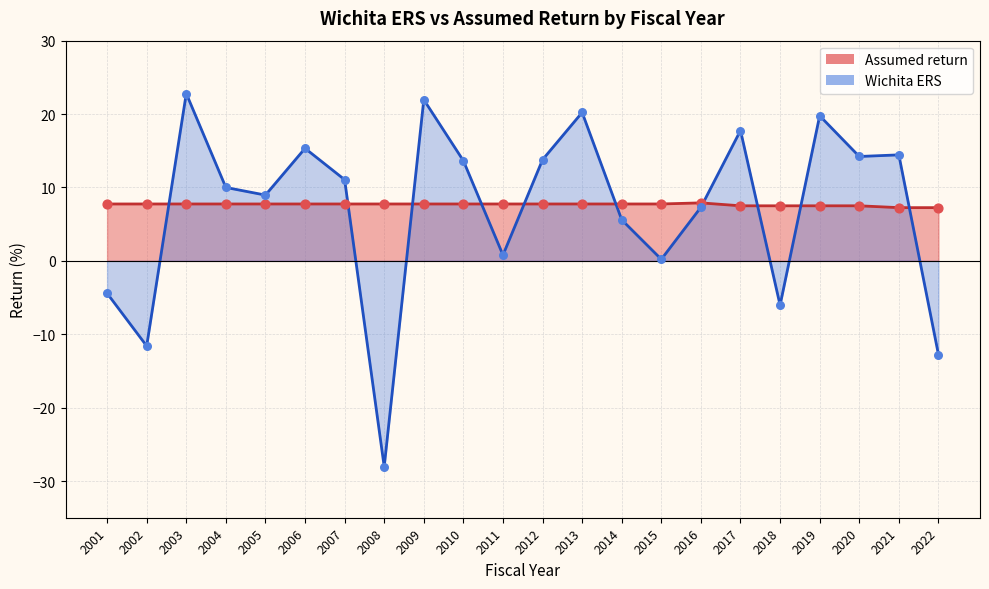

Which series contains the lowest Y value?

Wichita ERS